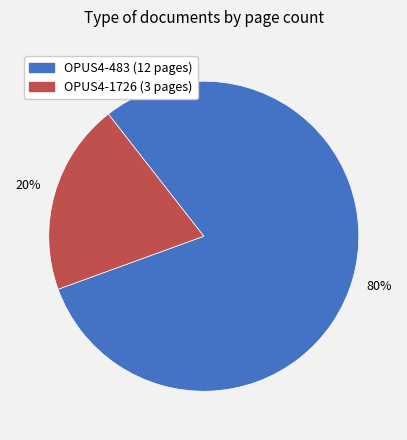

Is the sum of OPUS4-1726 and OPUS4-483 greater than half?

Yes